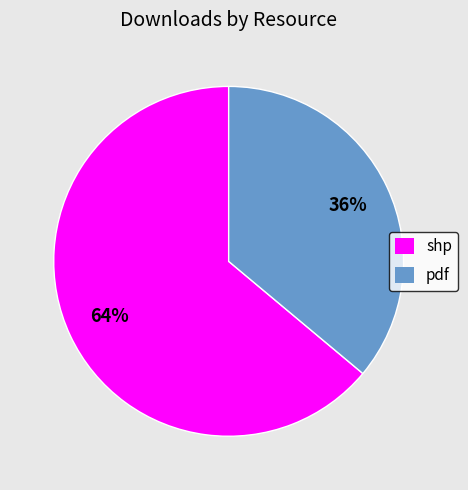

True or false: pdf accounts for 36% of the total.

True